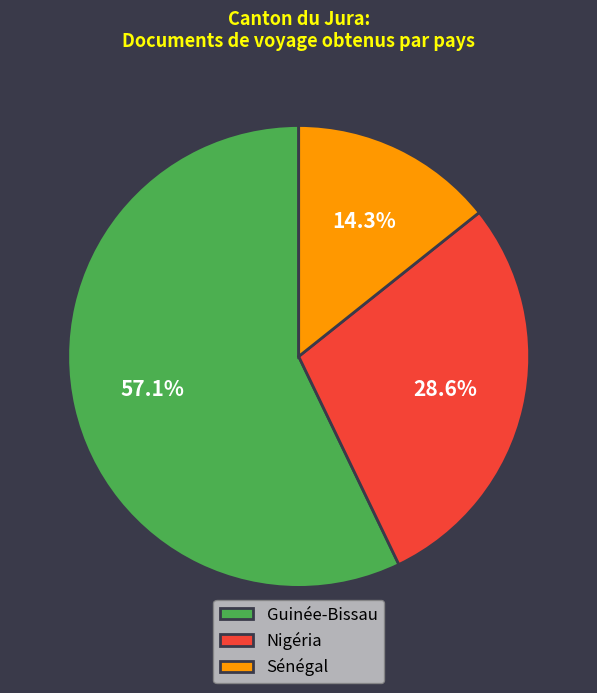

Do Sénégal and Nigéria together represent more than half of the pie?

No